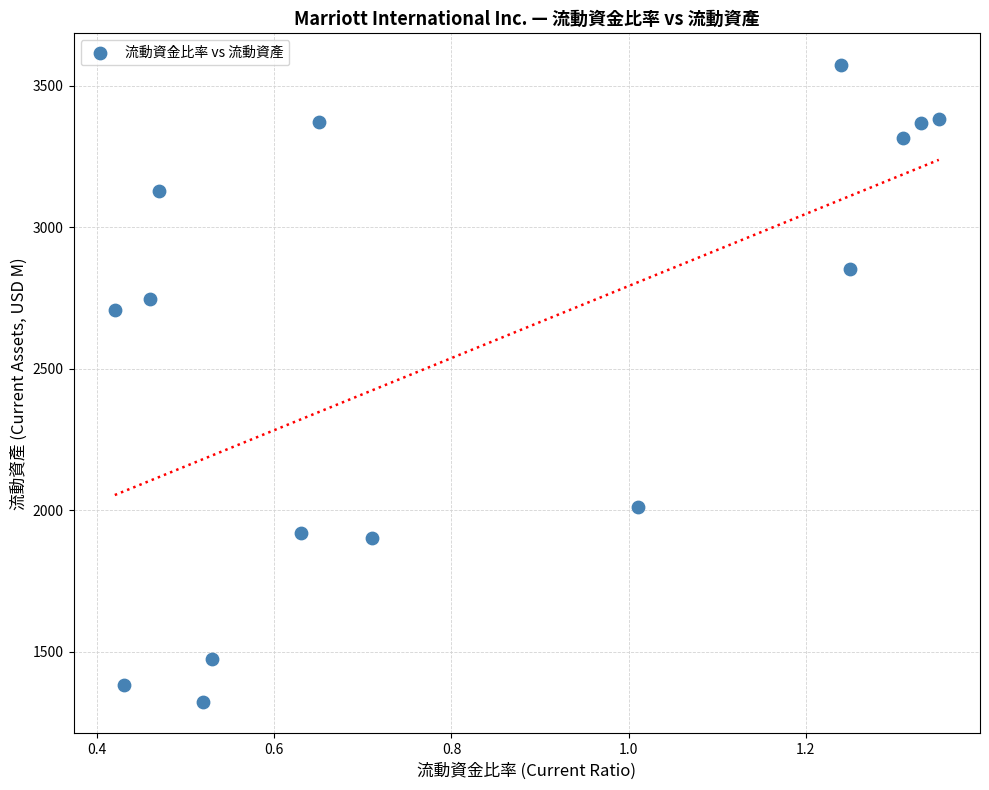

What Y value in the scatter plot is closest to 2448?

2706